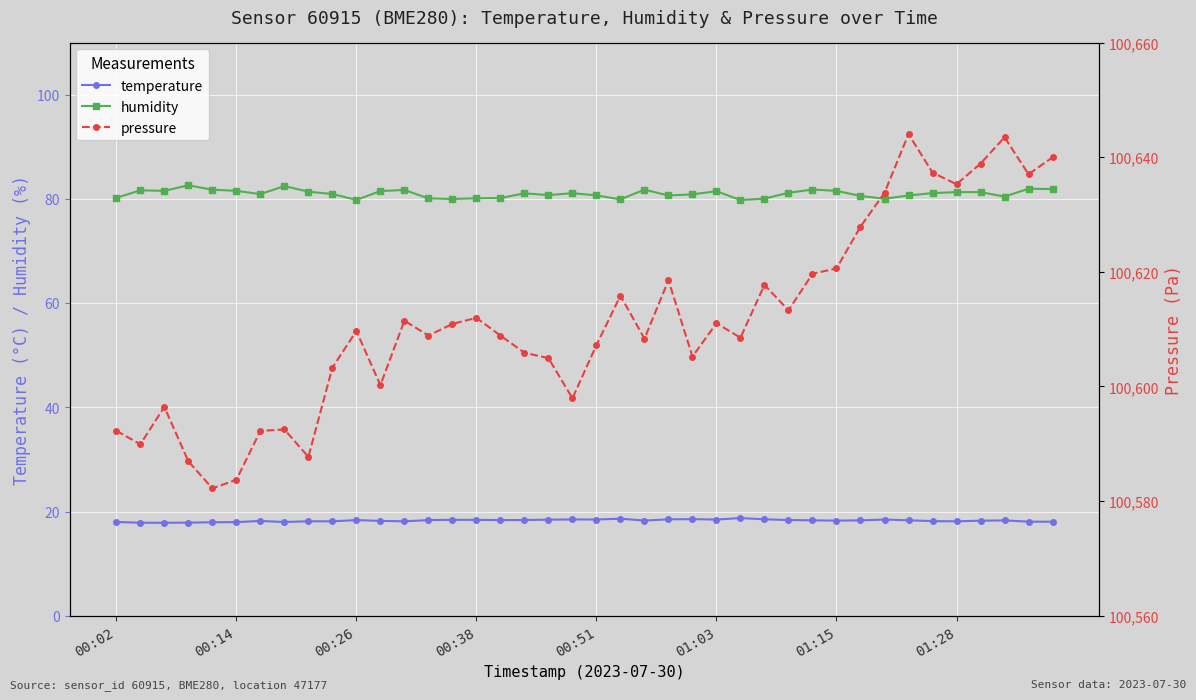

At how many categories does at least one series exceed 99559?

40